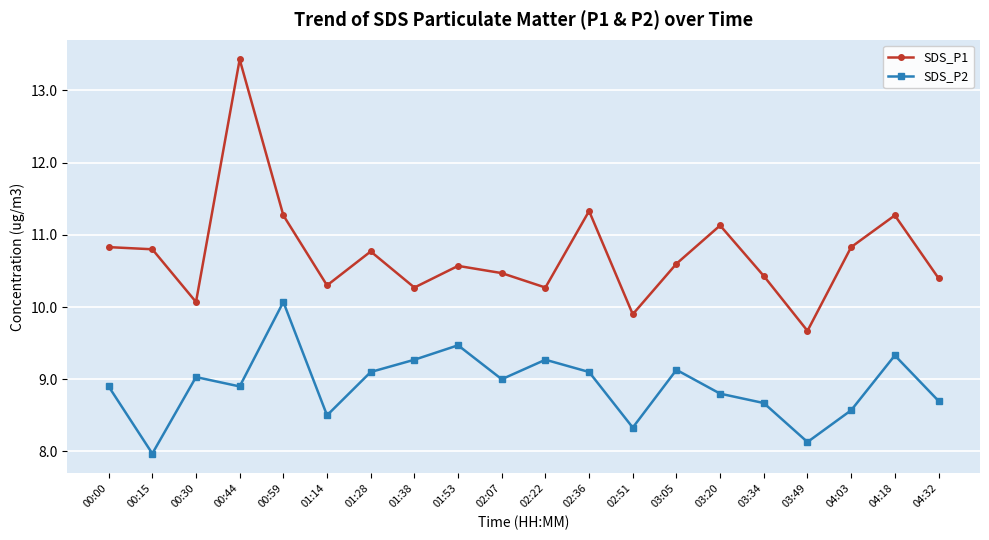

Reading right to left, list all the values displayed in this chart.

SDS_P1: 10.4	11.3	10.8	9.7	10.4	11.1	10.6	9.9	11.3	10.3	10.5	10.6	10.3	10.8	10.3	11.3	13.4	10.1	10.8	10.8
SDS_P2: 8.7	9.3	8.6	8.1	8.7	8.8	9.1	8.3	9.1	9.3	9.0	9.5	9.3	9.1	8.5	10.1	8.9	9.0	8.0	8.9